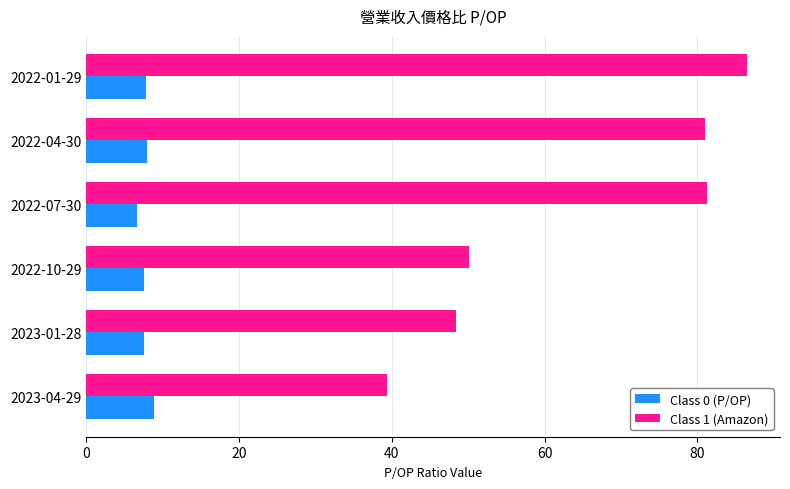

Which series has the largest range (max minus min)?

Class 1 (Amazon)